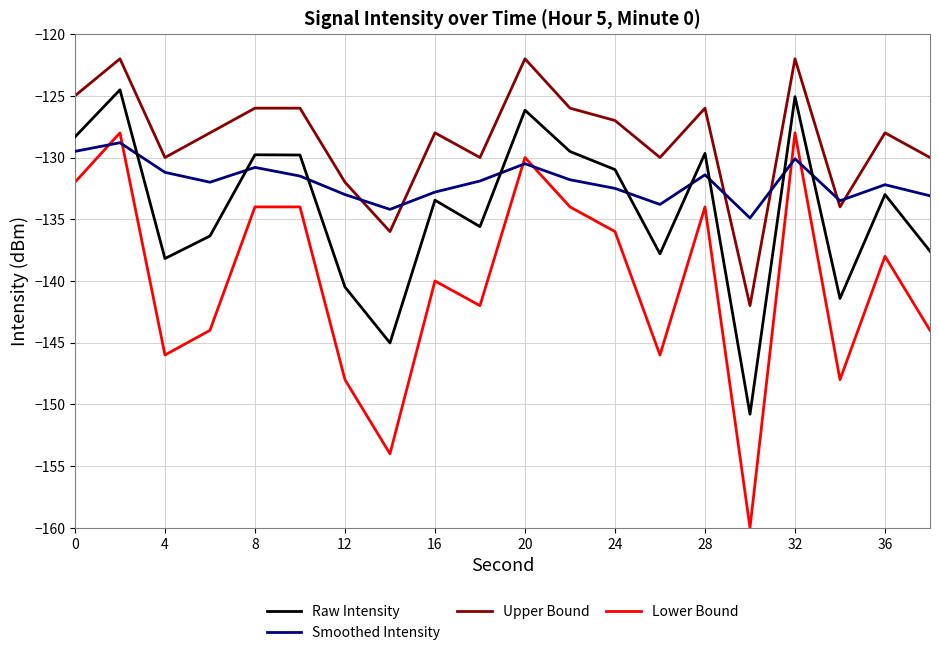

How many times do Smoothed Intensity and Lower Bound cross each other?

6